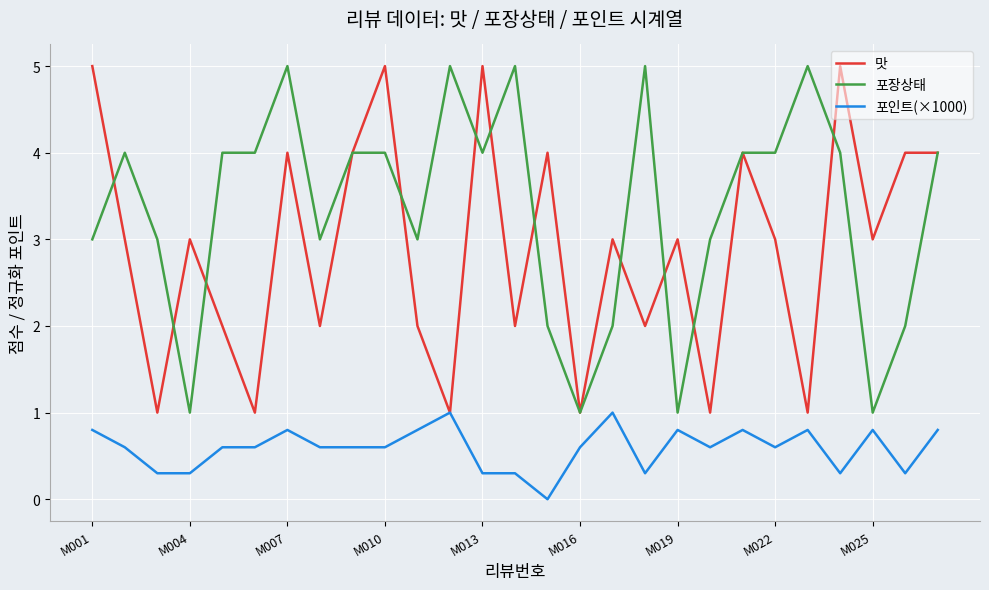

What is the highest value of the 포인트(×1000) series?

1.0